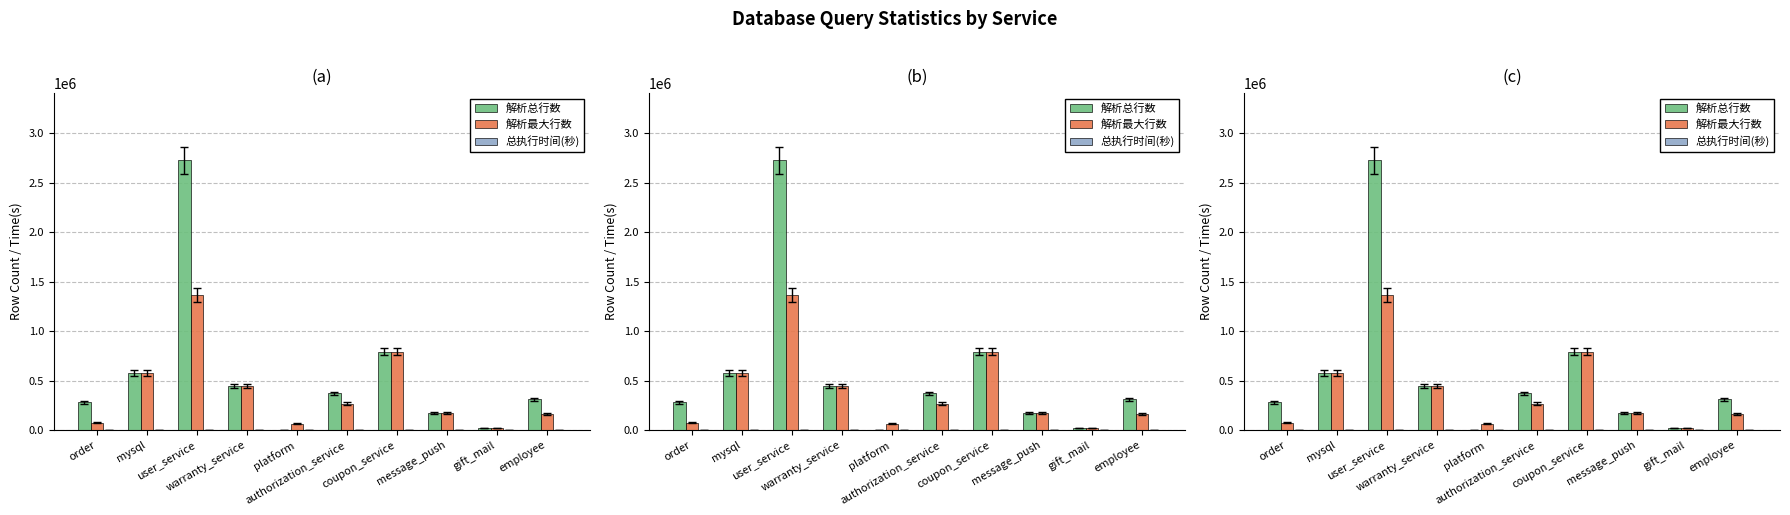

What is the total value across all series at warranty_service?

895157